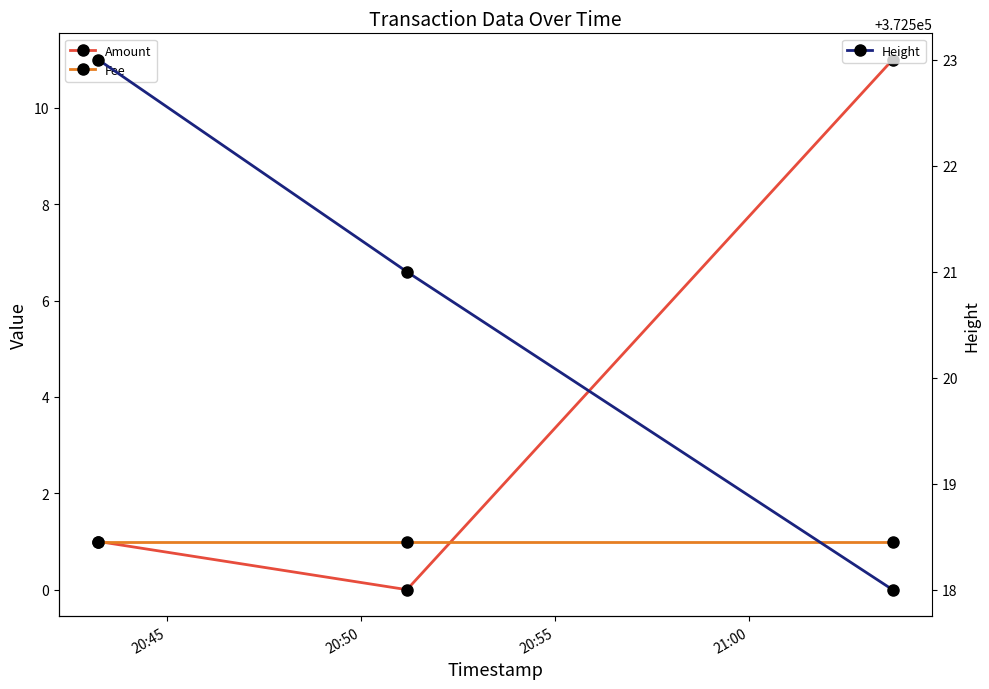

What is the minimum value for Height?

372518